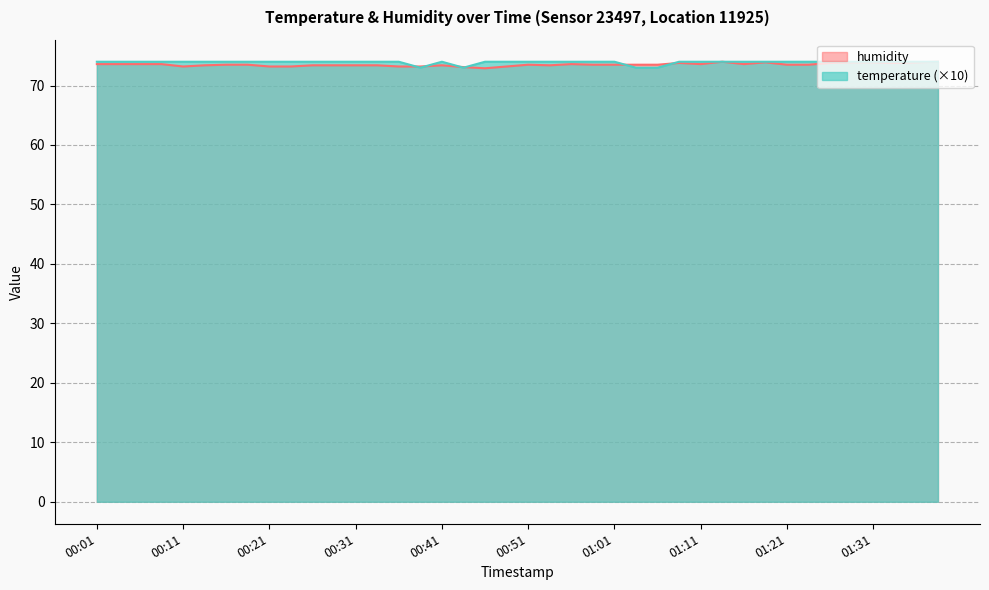

How many values in the humidity series exceed 73?

39